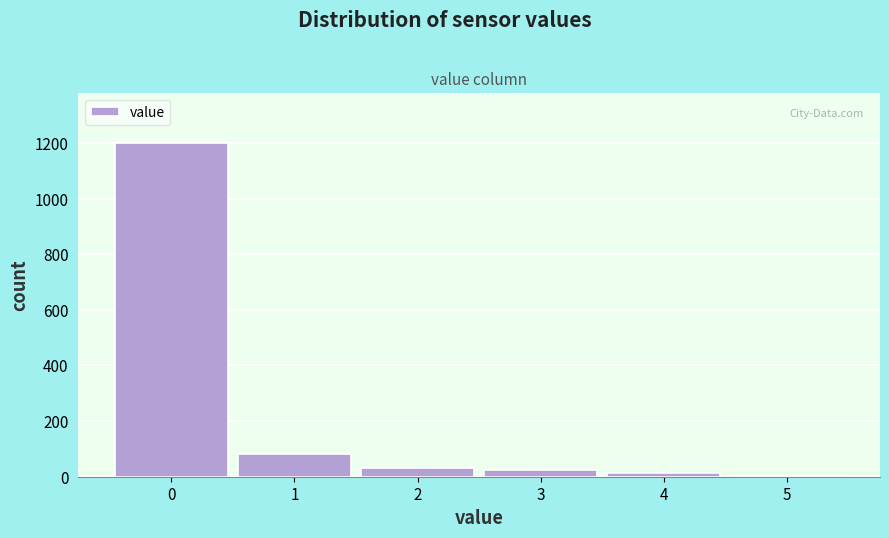

How tall is the bar that spans 1.5 to 2.5 on the x-axis? The values are not printed on the chart, so give them approximately, as read against the axis.

40